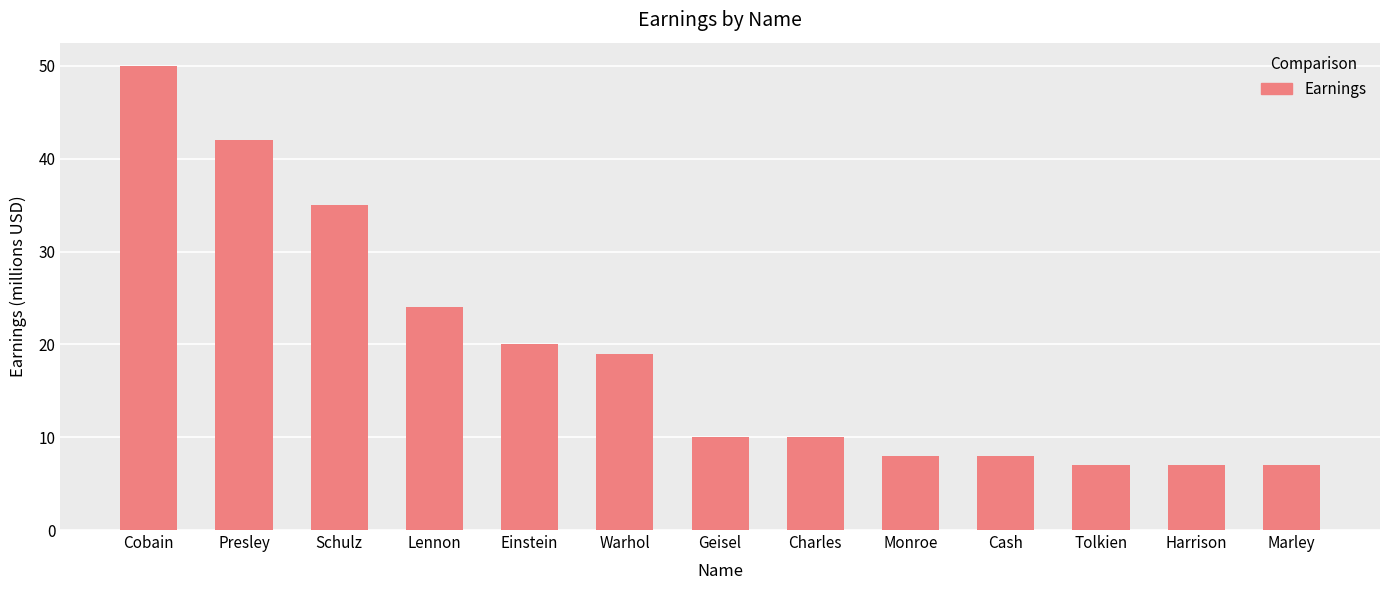

What is the difference between the second highest and second lowest values?

35